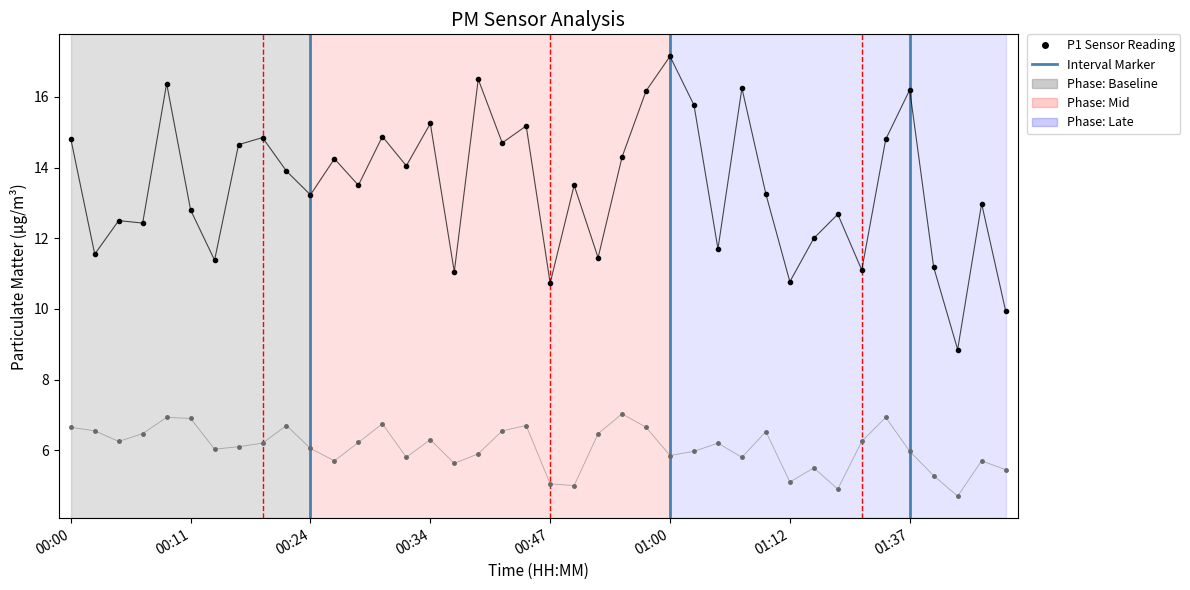

What is the smallest value displayed?

4.7